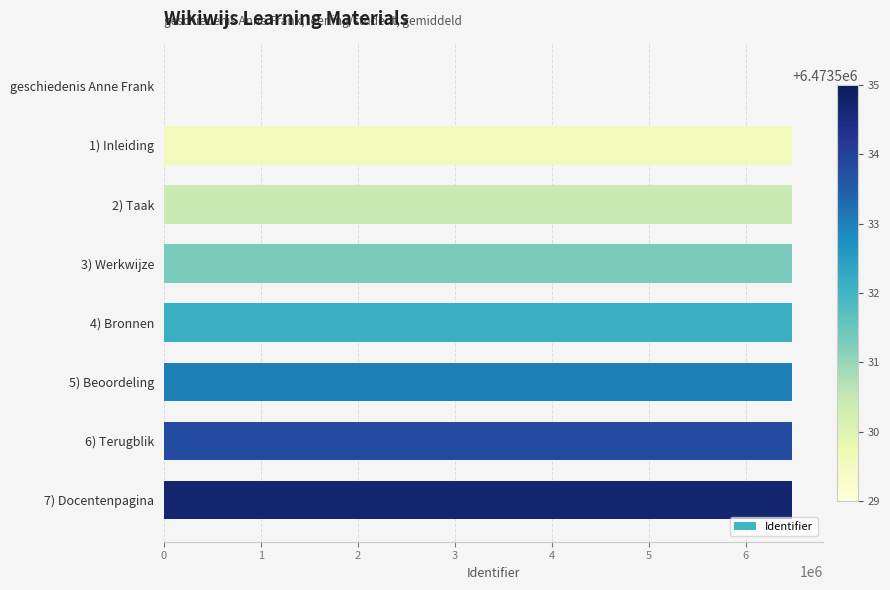

Is it true that the value at 2) Taak is 6473530?

True